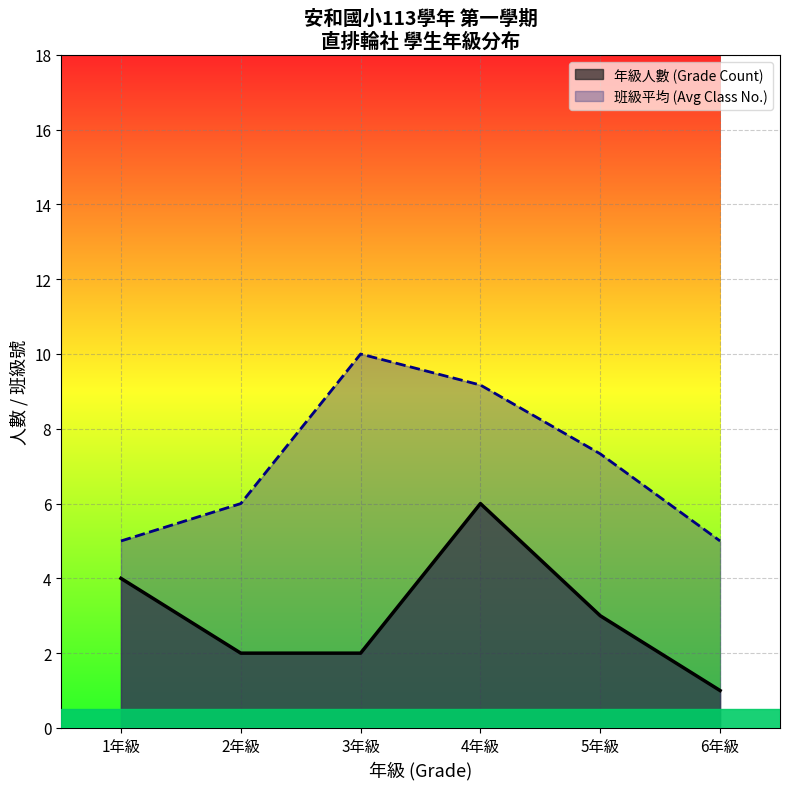

Which category has the lowest value in the 直排輪社 series?

1